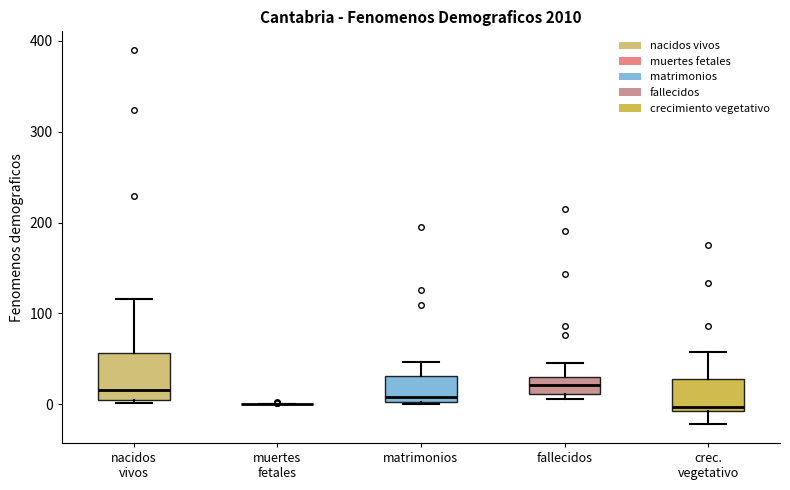

Which box is the tallest, from its lower edge to its upper edge?

nacidos vivos